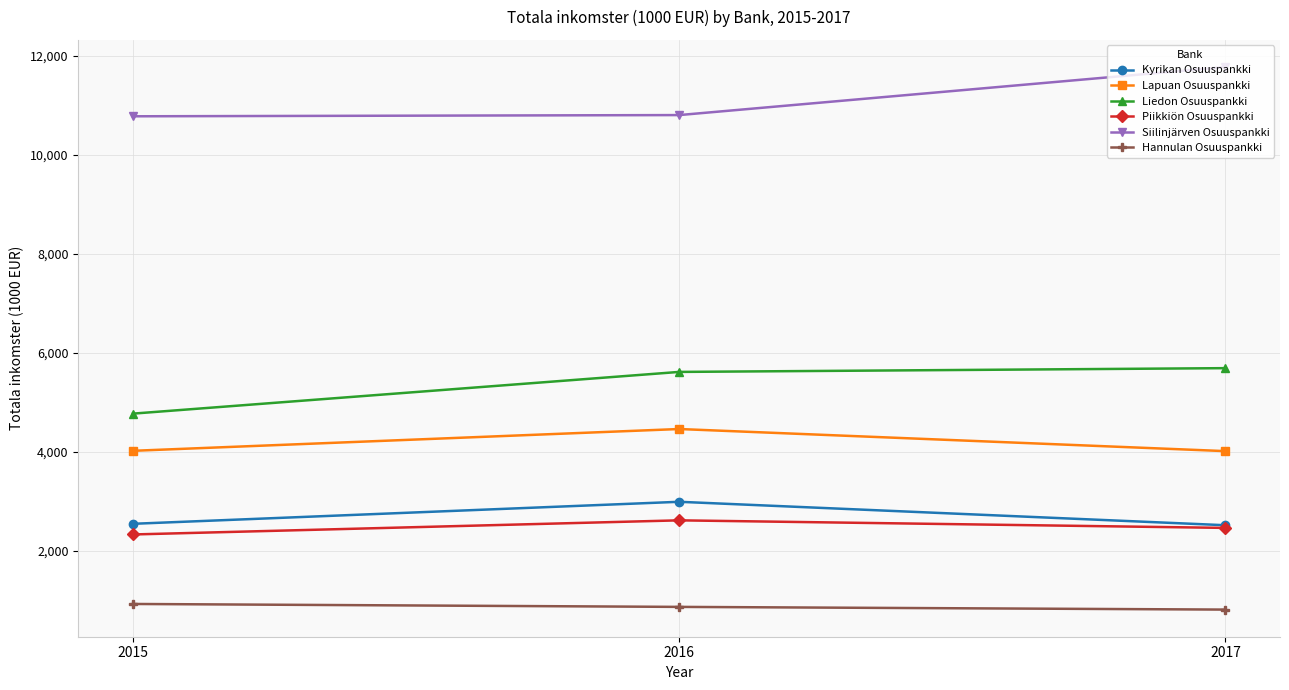

Is it true that Liedon Osuuspankki equals 4768.7 at 2015?

True